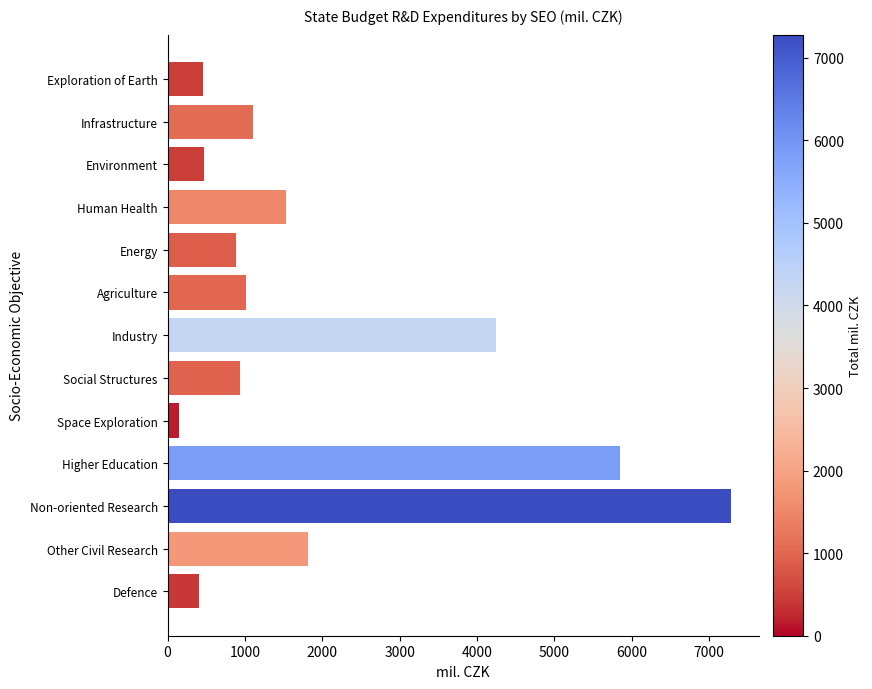

What is the label of the 6th bar from the top?

Agriculture